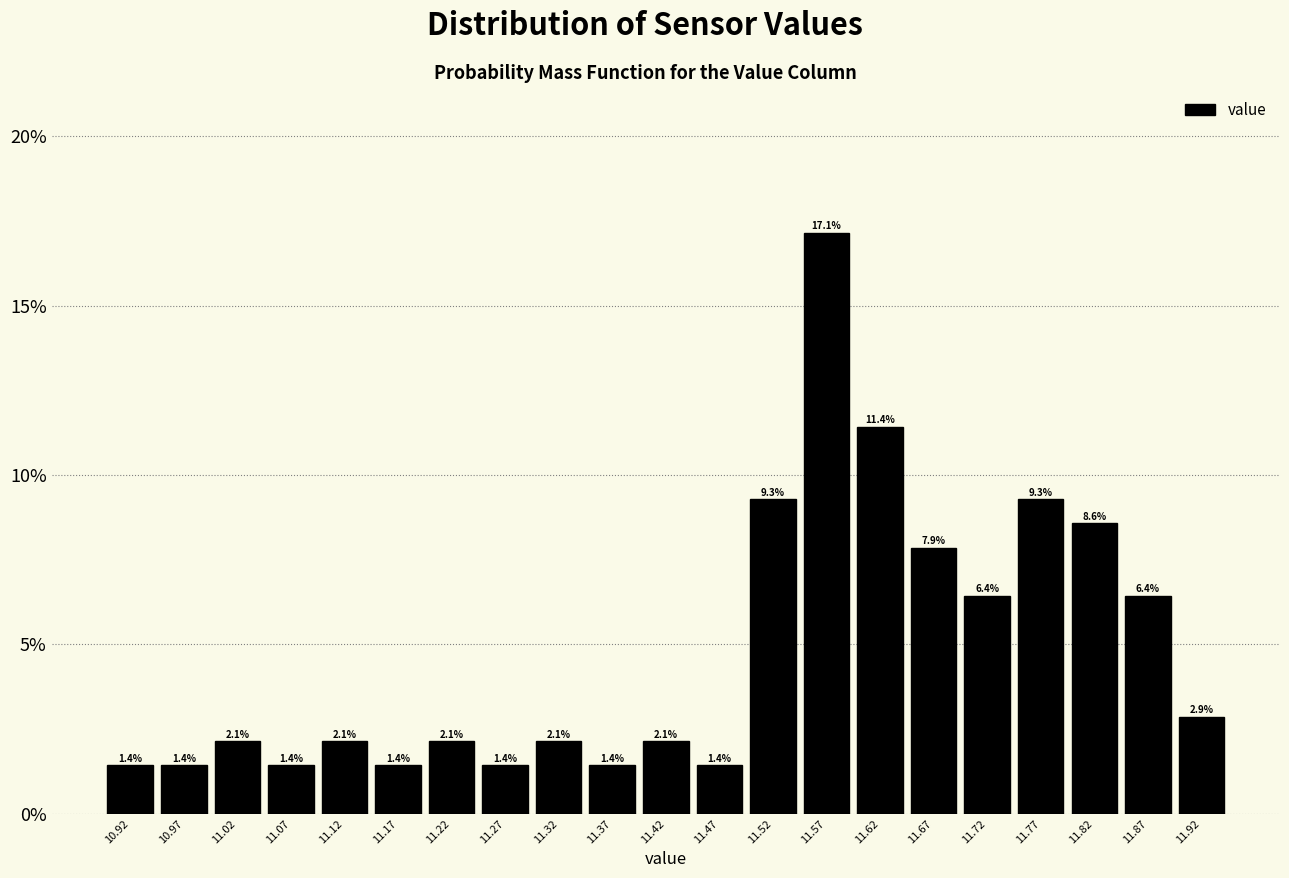

Which range on the x-axis has the tallest bar?

11.545 to 11.595